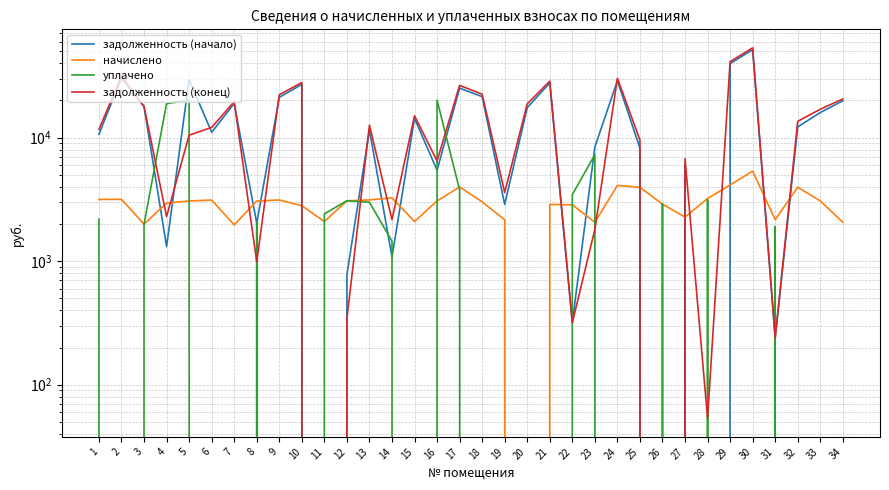

True or false: уплачено has a value of 1909.8 at 31.

True